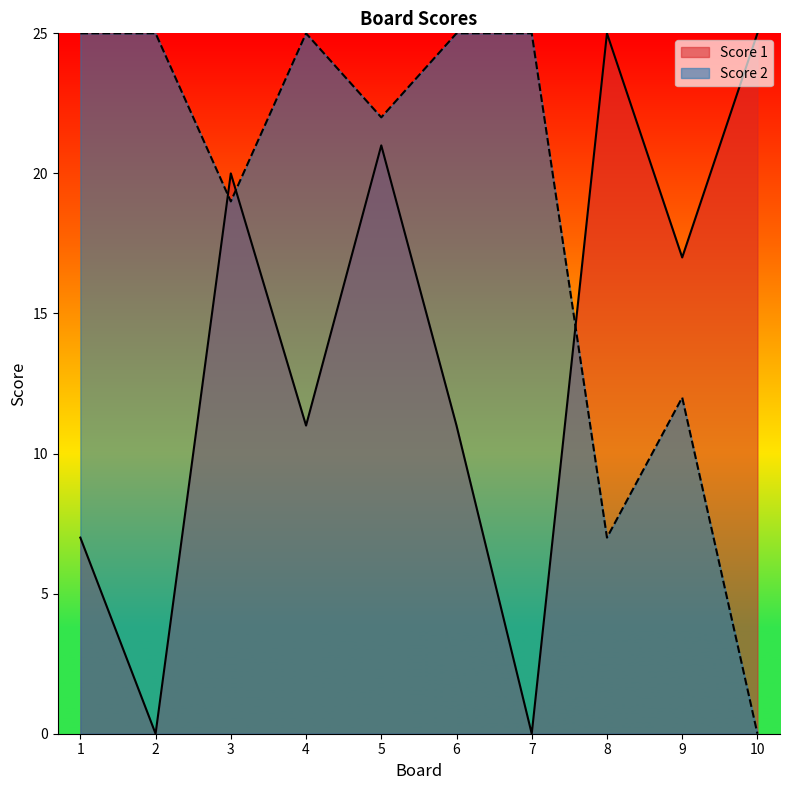

Which series changed the most between 5 and 9?

Score 2